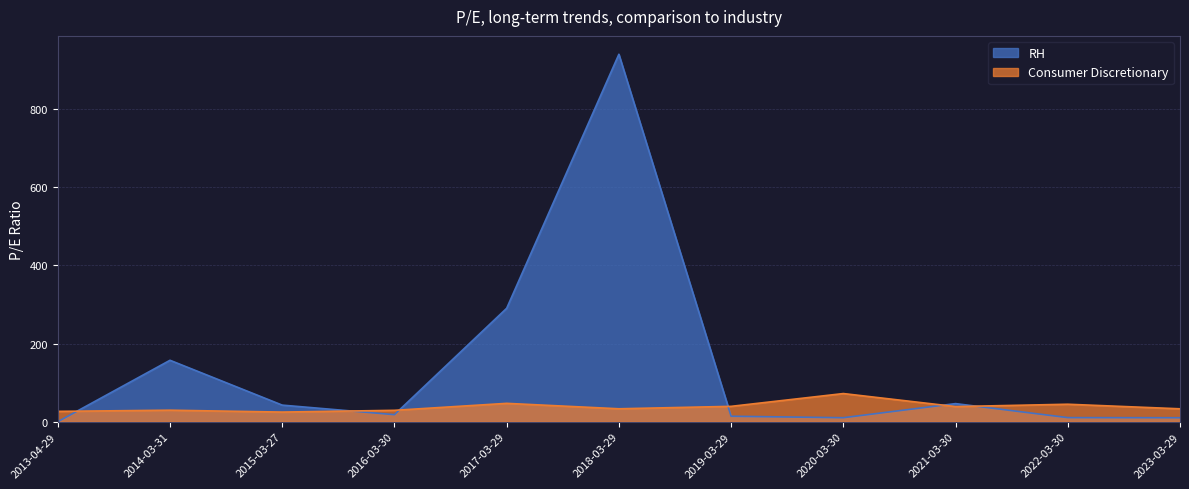

The value of RH at 2020-03-30 is 13.9. True or false?

False